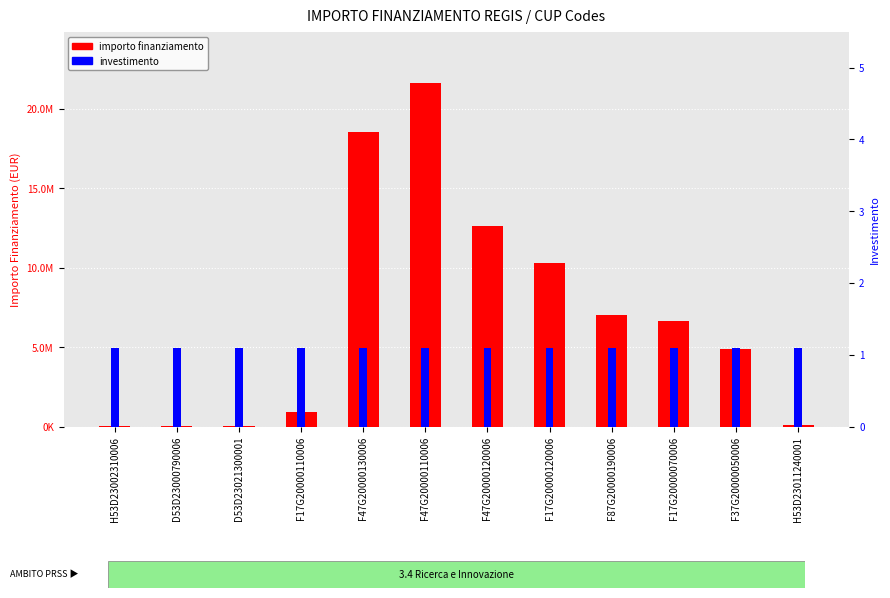

What value does the investimento series have at F17G20000070006?

1.1